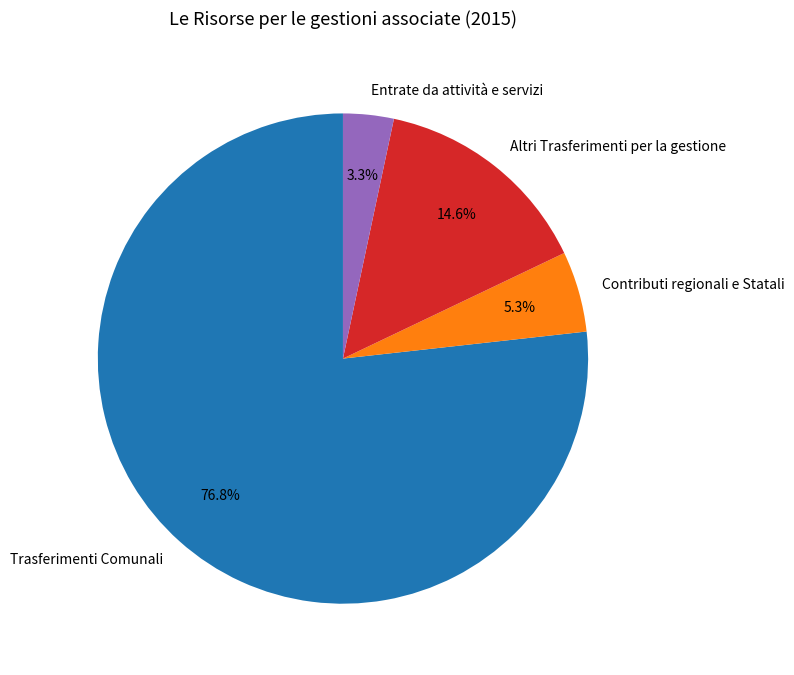

What percentage is the Entrate da attività e servizi slice, to the nearest percent?

3%